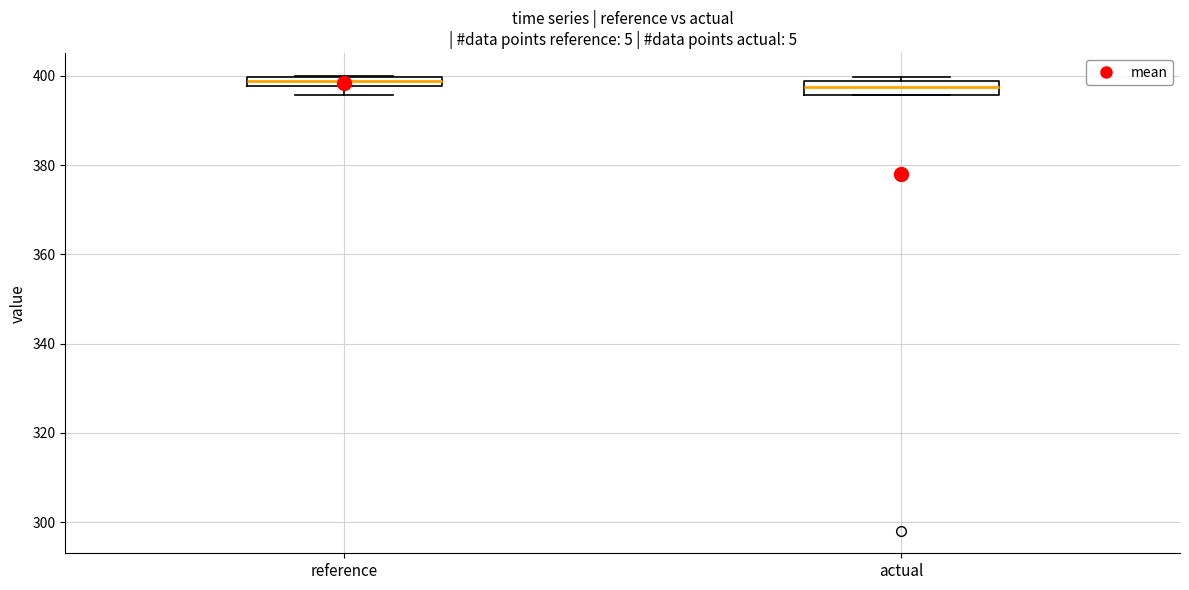

Where is the lower edge of the box for reference on the y-axis? The values are not printed on the chart, so give them approximately, as read against the axis.

398